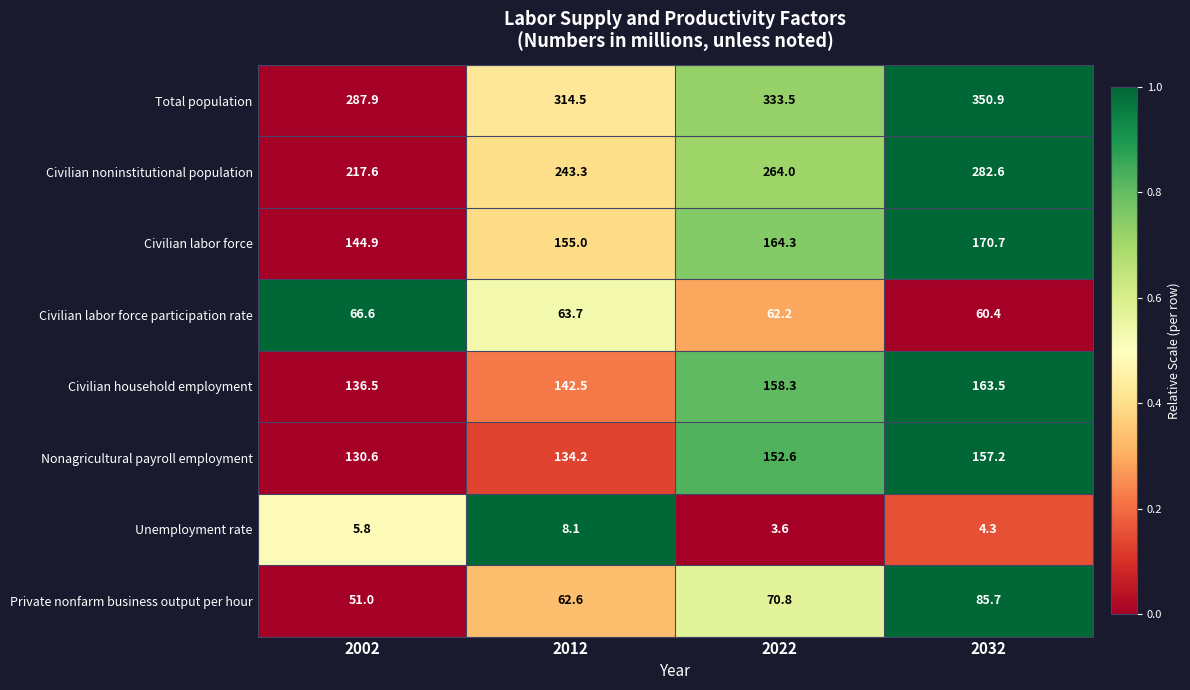

True or false: Civilian household employment has a value of 163.5 at 2032.

True